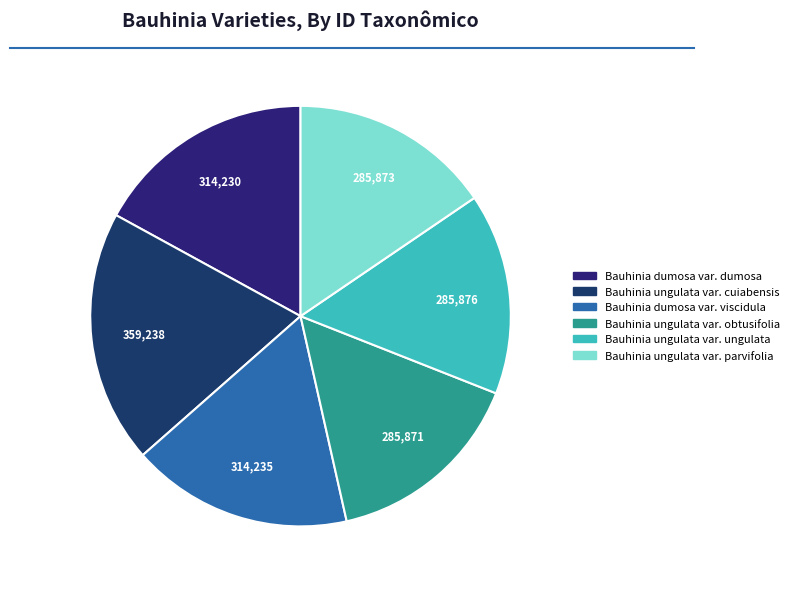

What portion of the pie excludes Bauhinia ungulata var. obtusifolia?

84.5%